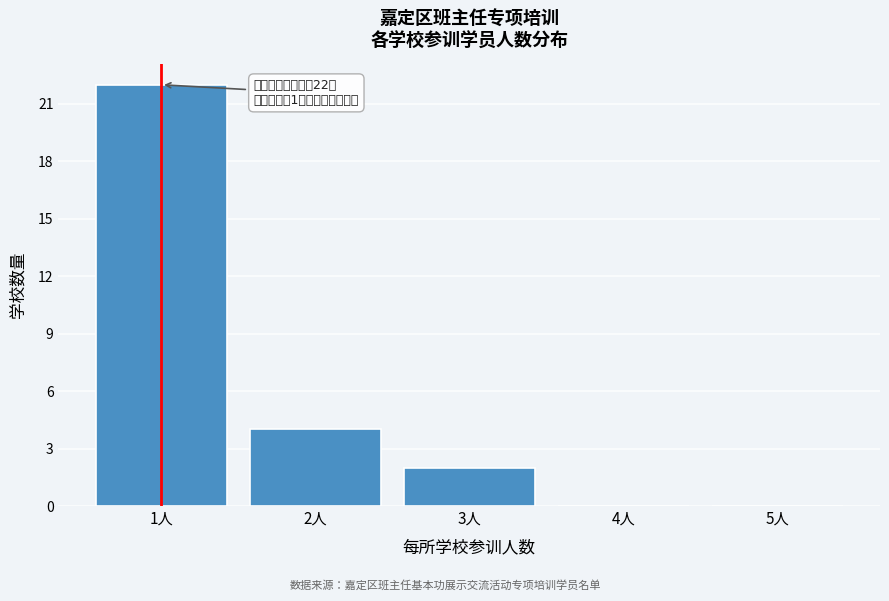

Over which range of the x-axis is the bar tallest?

0.5 to 1.5